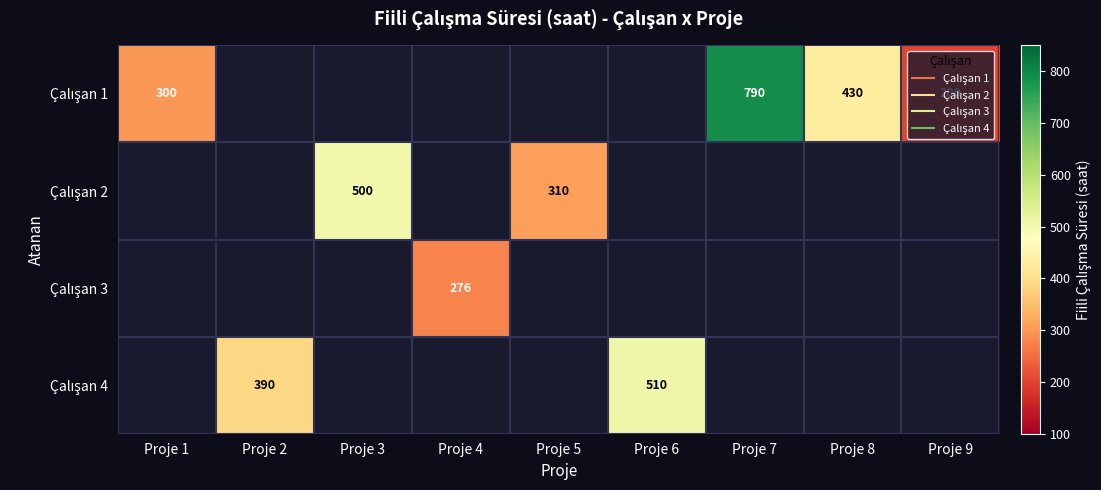

Rank the series at Proje 9 from lowest to highest value.

Çalışan 1, Çalışan 2, Çalışan 3, Çalışan 4